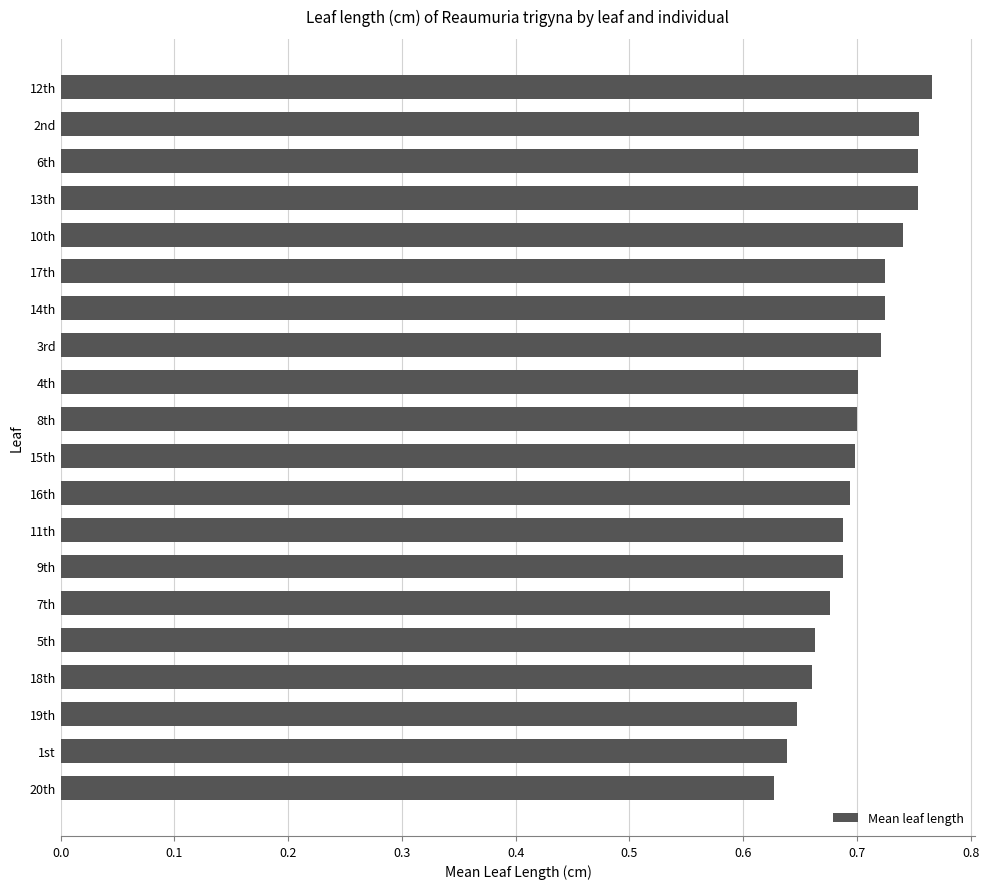

Between 18th and 9th, which is larger?

9th